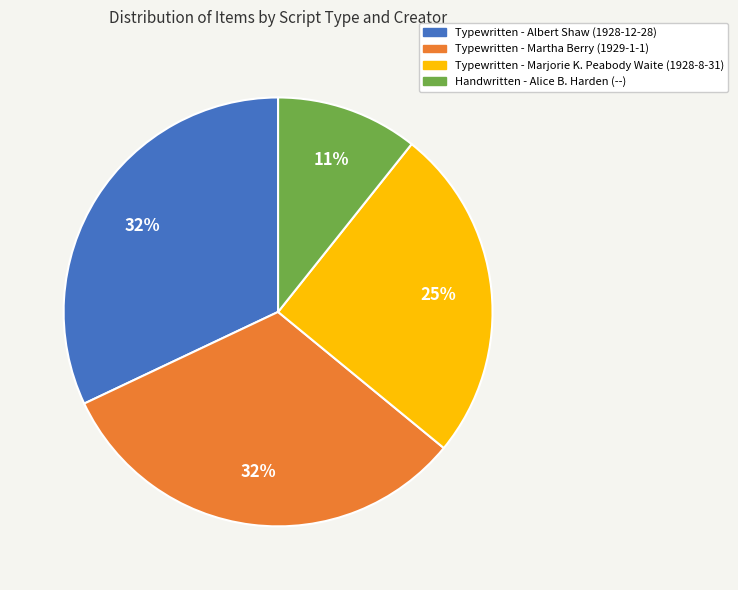

Is it true that Typewritten - Albert Shaw (1928-12-28) is 32% of the pie?

True